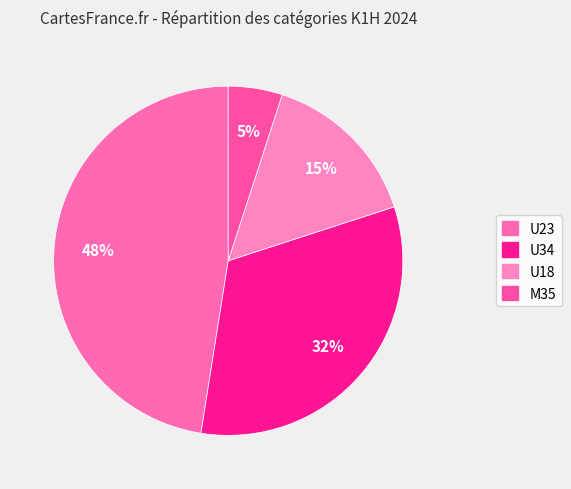

What percentage is the U23 slice, to the nearest percent?

48%